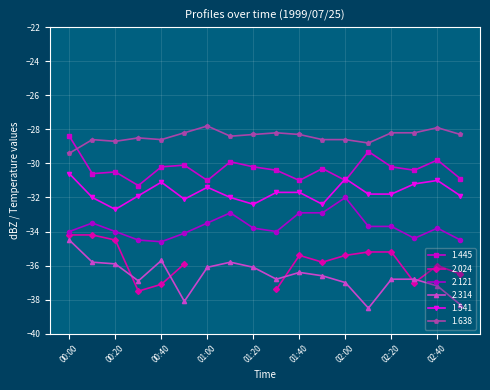

What is the label of the 5th point from the left?

00:40